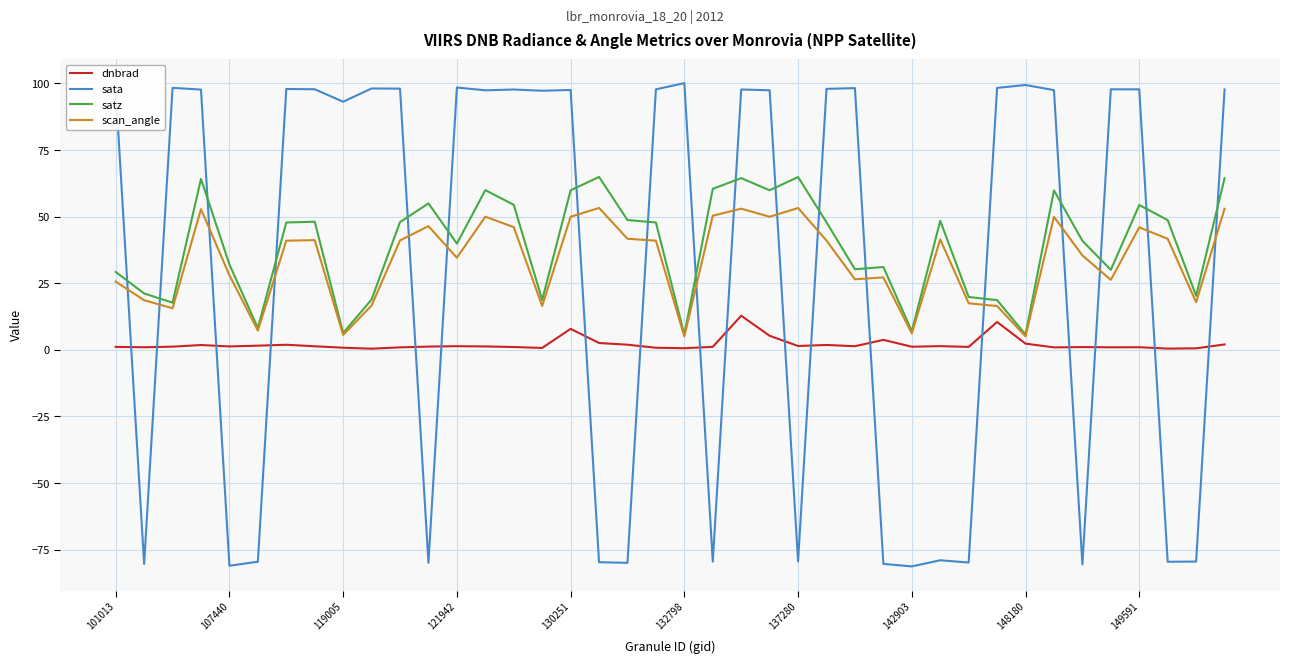

After their last crossing, which series has the higher values: sata or satz?

sata